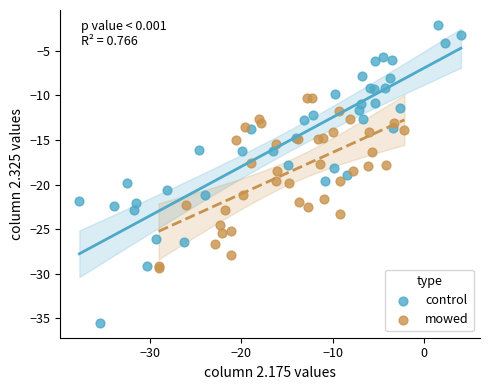

Which series contains the highest Y value?

control